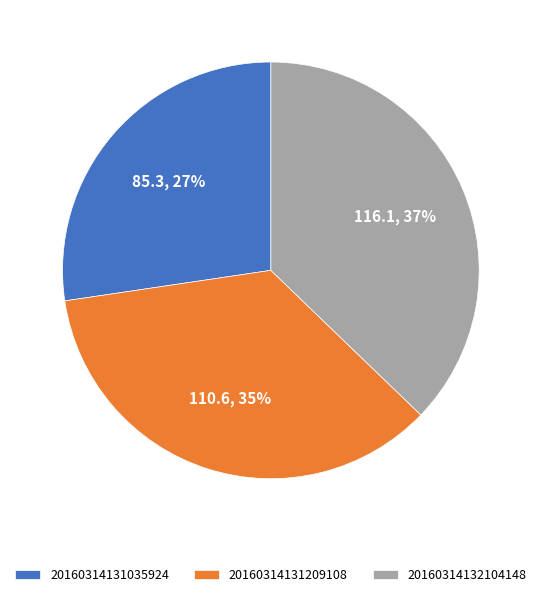

Is 20160314132104148 the majority of the pie?

No